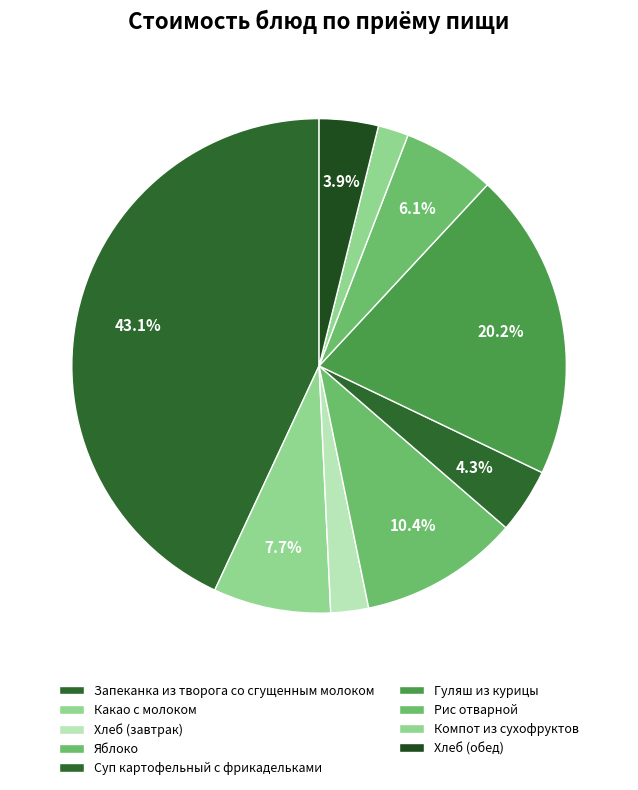

Is there a majority slice in this chart?

No